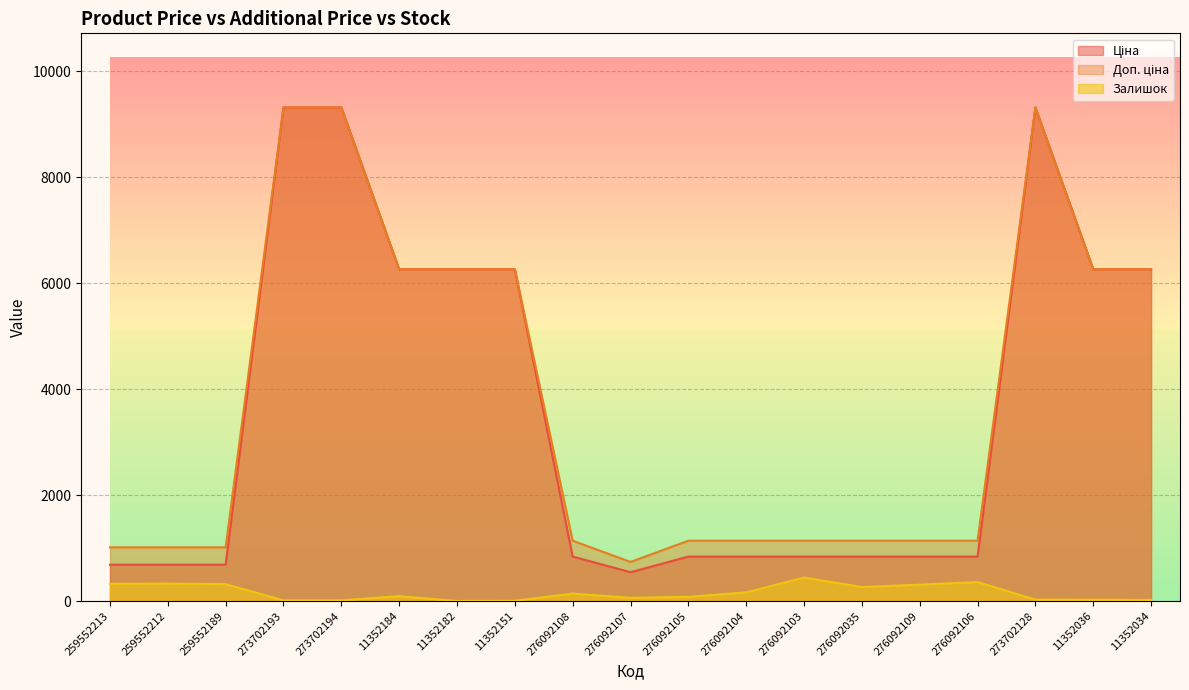

At which category is the sum across all series the highest?

273702128